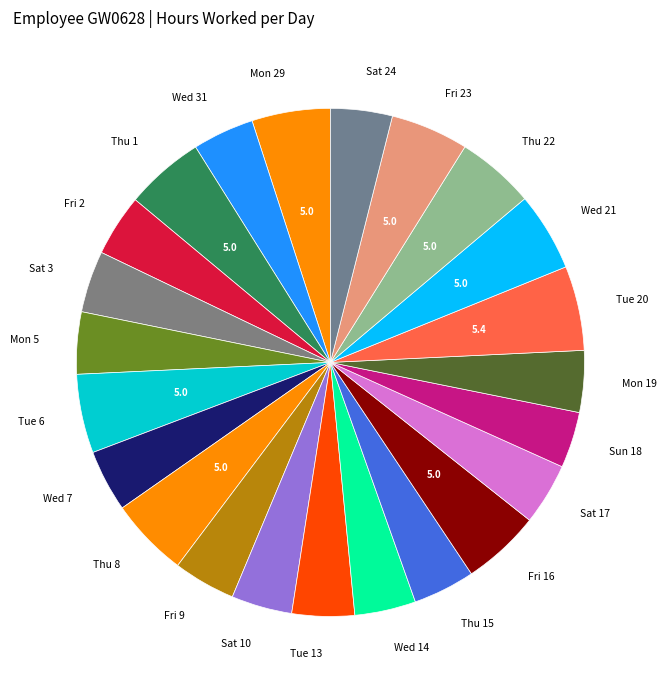

How many slices are in this pie chart?

23